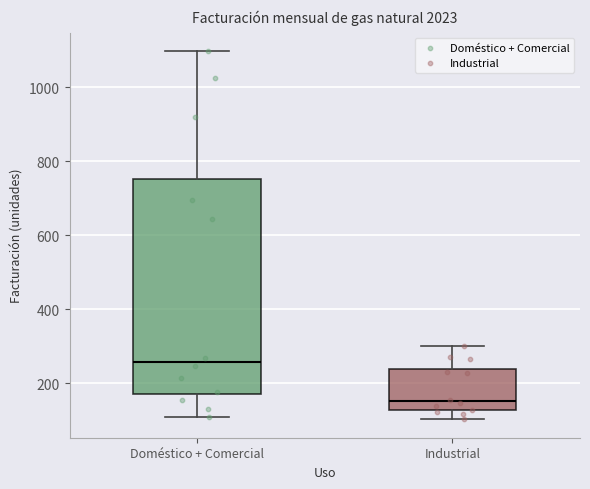

Reading left to right, transcribe this box plot: for each box, give where its median line is, the range the box spans, and where its two whiskers end, as read against the y-axis. The values are not printed on the chart, so give them approximately, as read against the axis.

Doméstico + Comercial: median 260, box 180 to 760, whiskers 120 to 1100
Industrial: median 160, box 120 to 240, whiskers 100 to 300